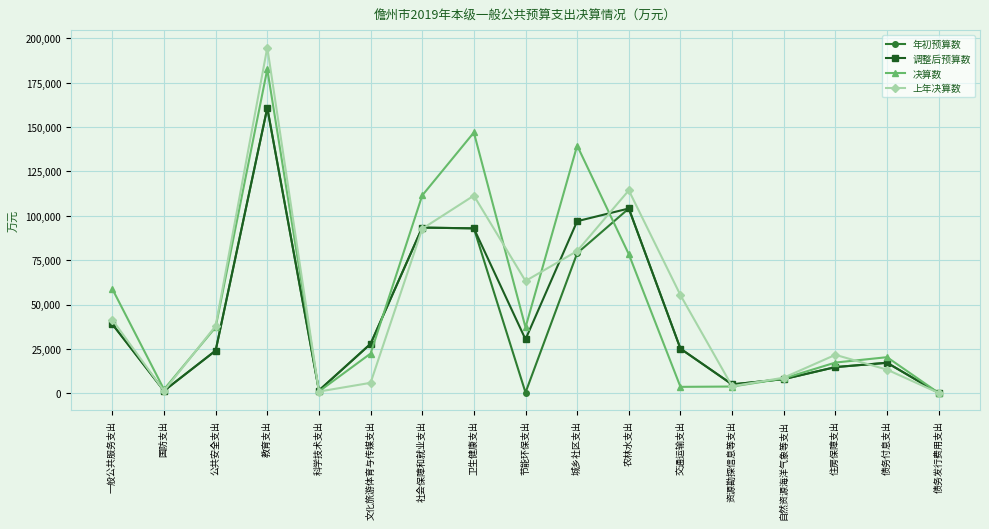

At which category is the sum across all series the highest?

教育支出